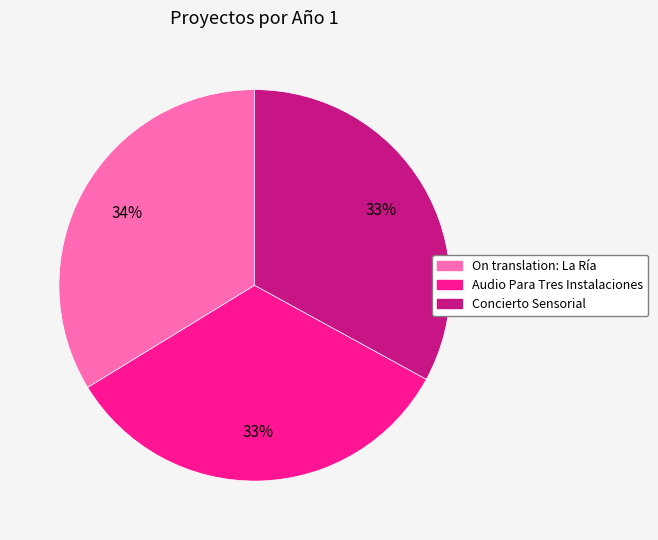

To the nearest percent, what is the difference between the largest and smallest slice percentages?

1%